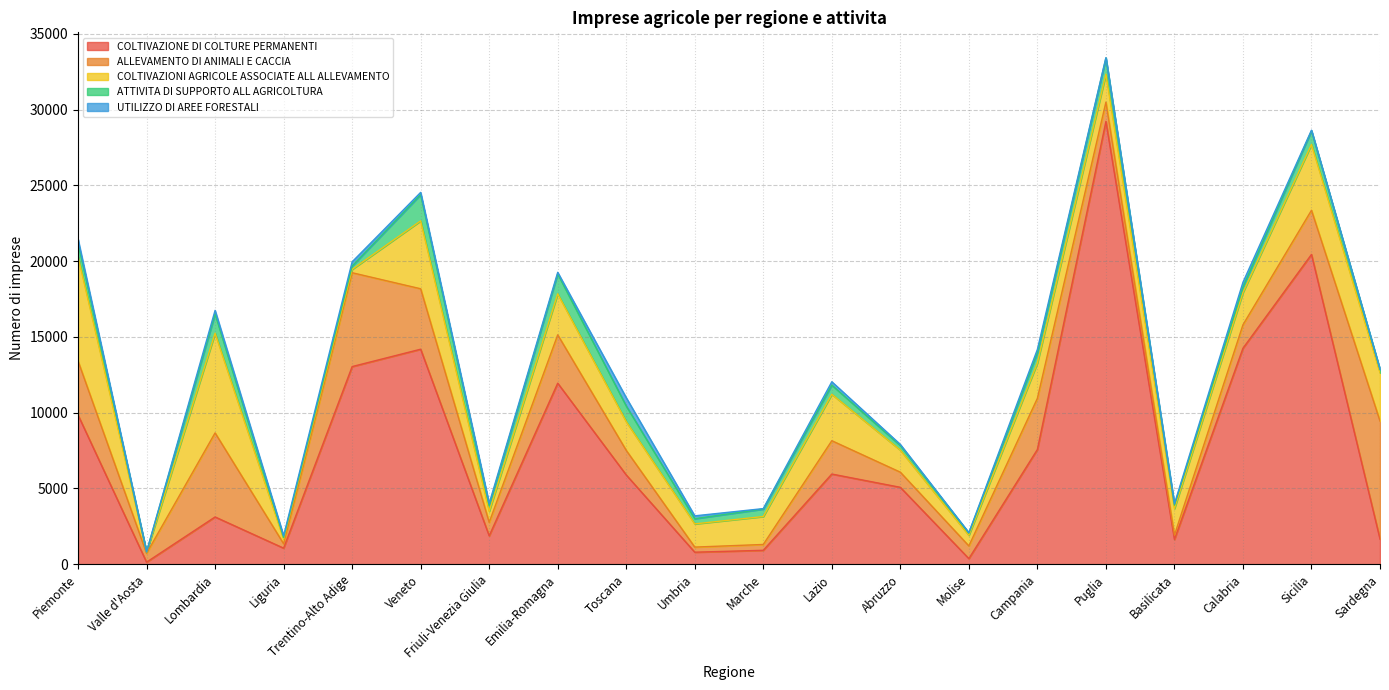

What position from the right is Sicilia?

2